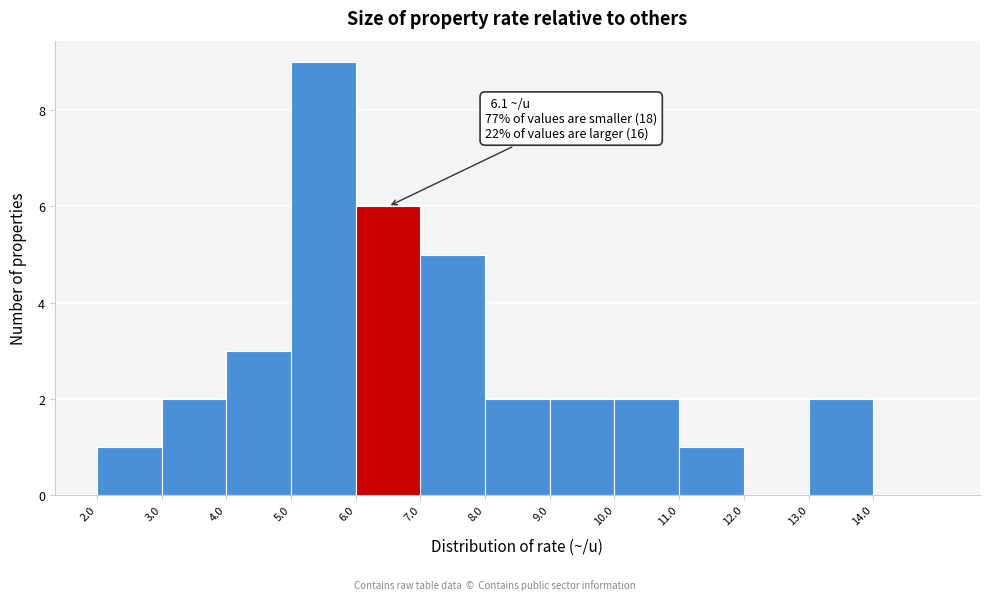

Over which range of the x-axis is the bar tallest?

5 to 6